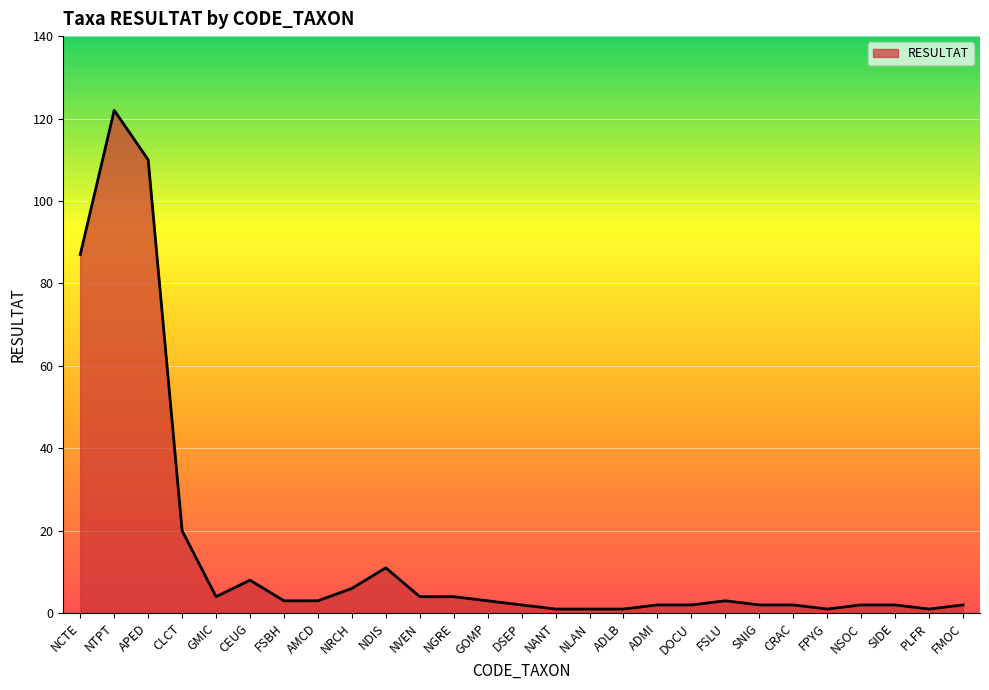

Approximately how many times larger is the value at NANT compared to ADLB?

1.0